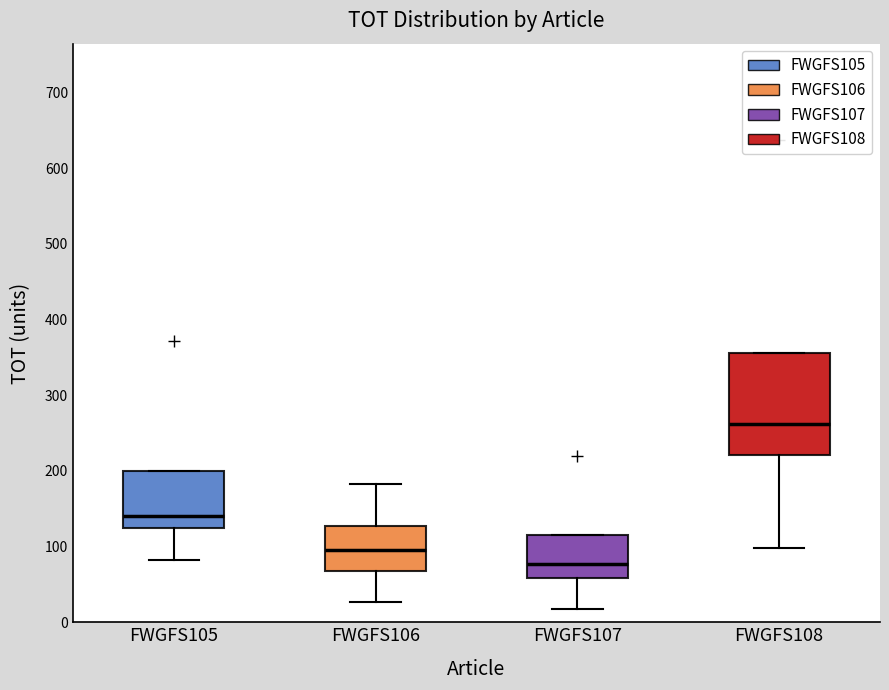

Which box has the lowest median line?

FWGFS107